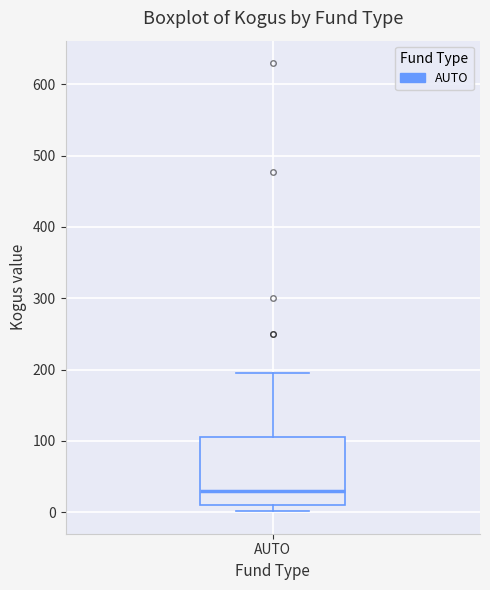

Read this box plot against the y-axis: the position of the median line, the range covered by the box, and the ends of both whiskers. The values are not printed on the chart, so give them approximately, as read against the axis.

median 30, box 10 to 100, whiskers 0 to 200